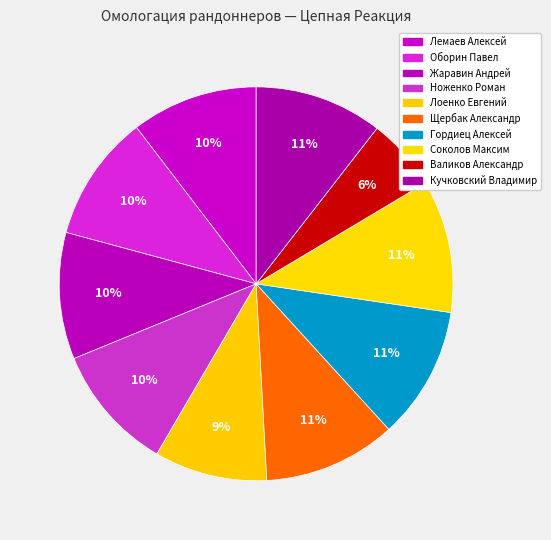

Count the number of slices in the pie.

10